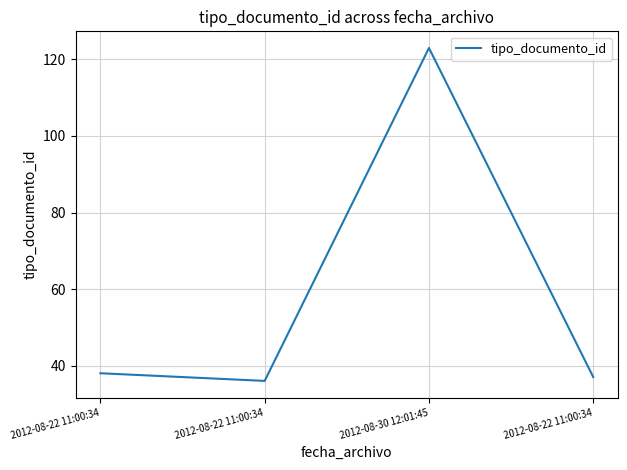

True or false: the data shows 37 at 2012-08-22 11:00:34.

True